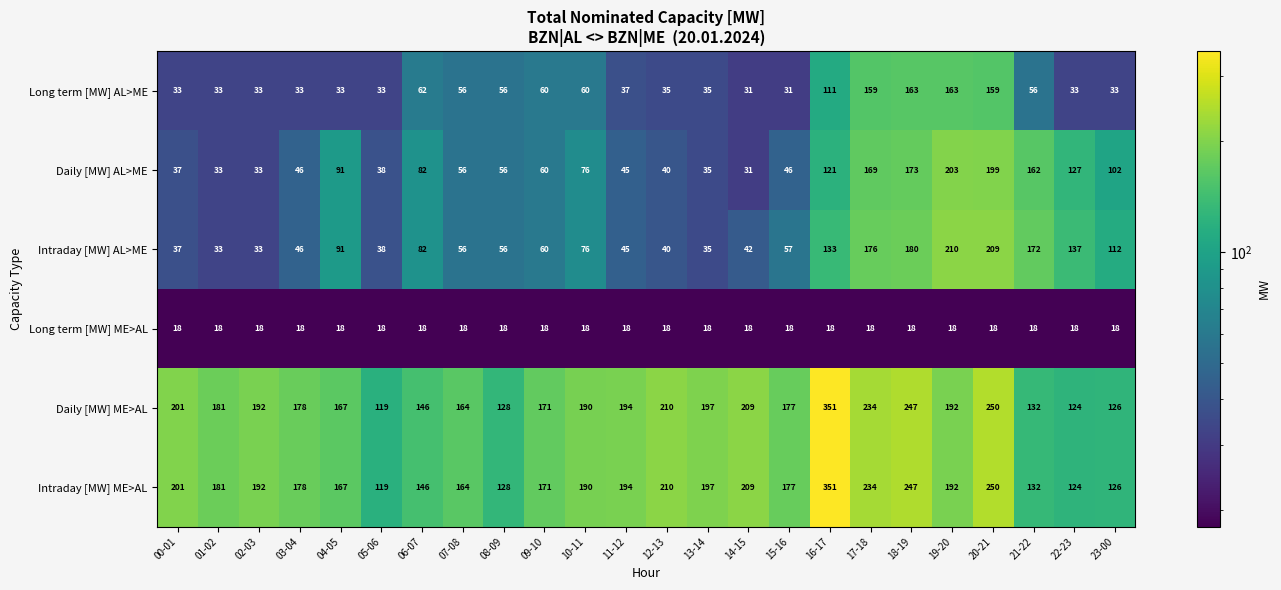

Is it true that Daily [MW] AL>ME equals 28 at 08-09?

False